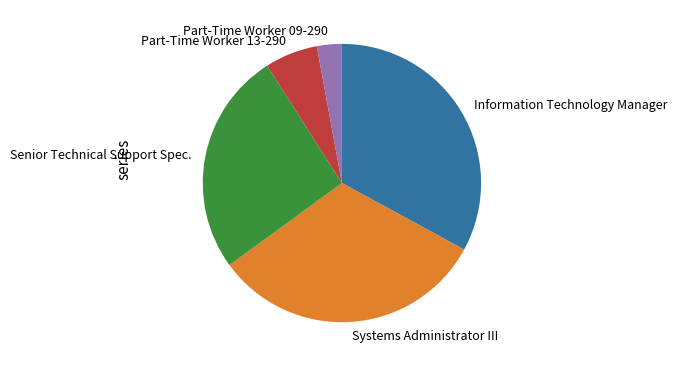

Count the number of slices in the pie.

5